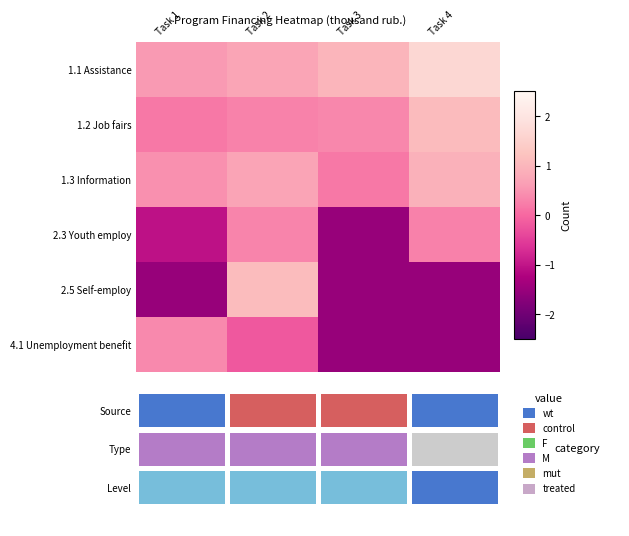

Reading left to right, extract all data points from this chart.

1.1 Assistance: Task 1=0.6	Task 2=0.7	Task 3=1.0	Task 4=1.7
1.2 Job fairs: Task 1=0.2	Task 2=0.3	Task 3=0.4	Task 4=1.1
1.3 Information: Task 1=0.5	Task 2=0.7	Task 3=0.2	Task 4=0.9
2.3 Youth employ: Task 1=-1.0	Task 2=0.3	Task 3=-1.5	Task 4=0.3
2.5 Self-employ: Task 1=-1.5	Task 2=1.1	Task 3=-1.5	Task 4=-1.5
4.1 Unemployment benefit: Task 1=0.4	Task 2=-0.2	Task 3=-1.5	Task 4=-1.5